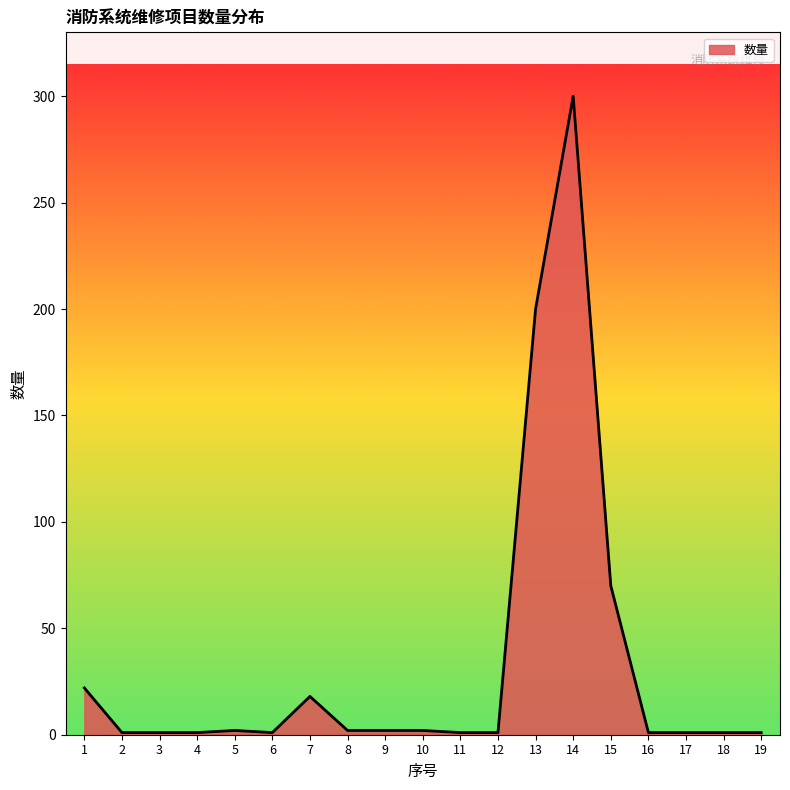

At which category does the chart reach its peak across all series?

14